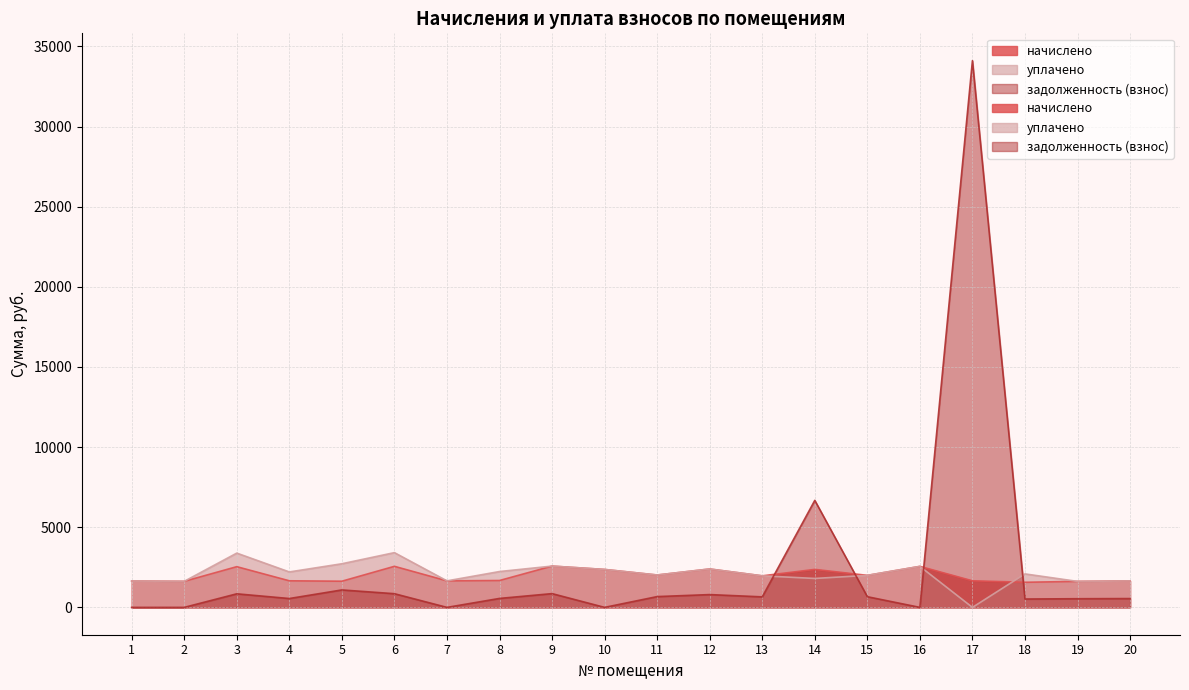

List the series in order of their overall mean, highest first.

задолженность (взнос), уплачено, начислено